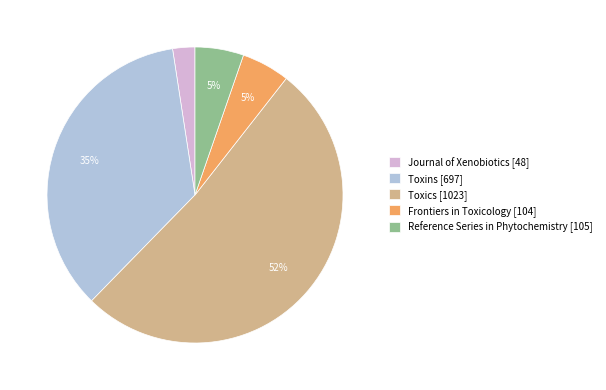

Between Toxins [697] and Journal of Xenobiotics [48], which is larger?

Toxins [697]